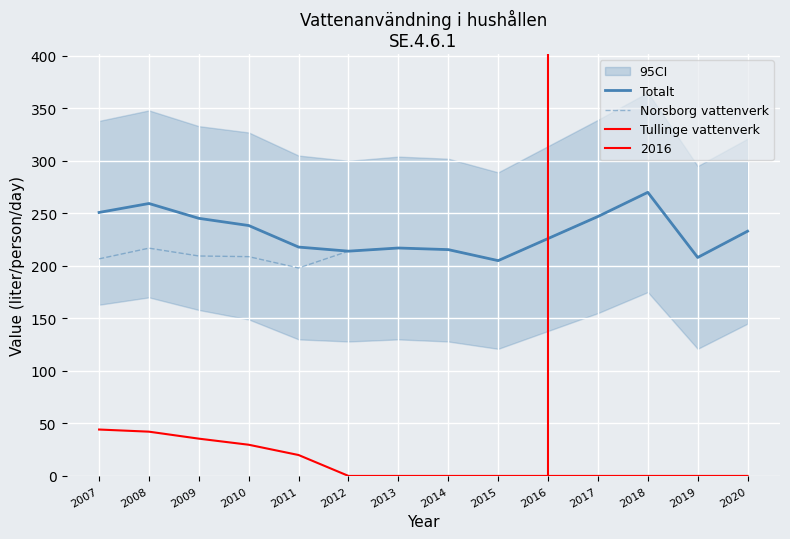

Which series has the largest range (max minus min)?

Norsborg vattenverk